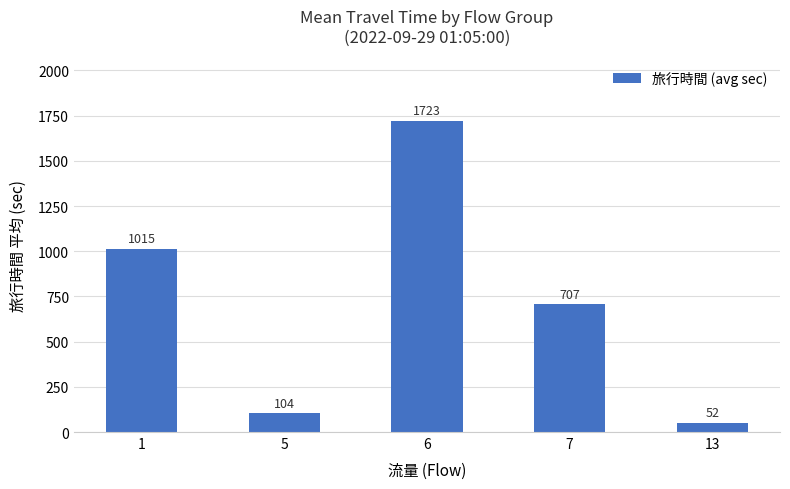

Read the value at 13.

52.0